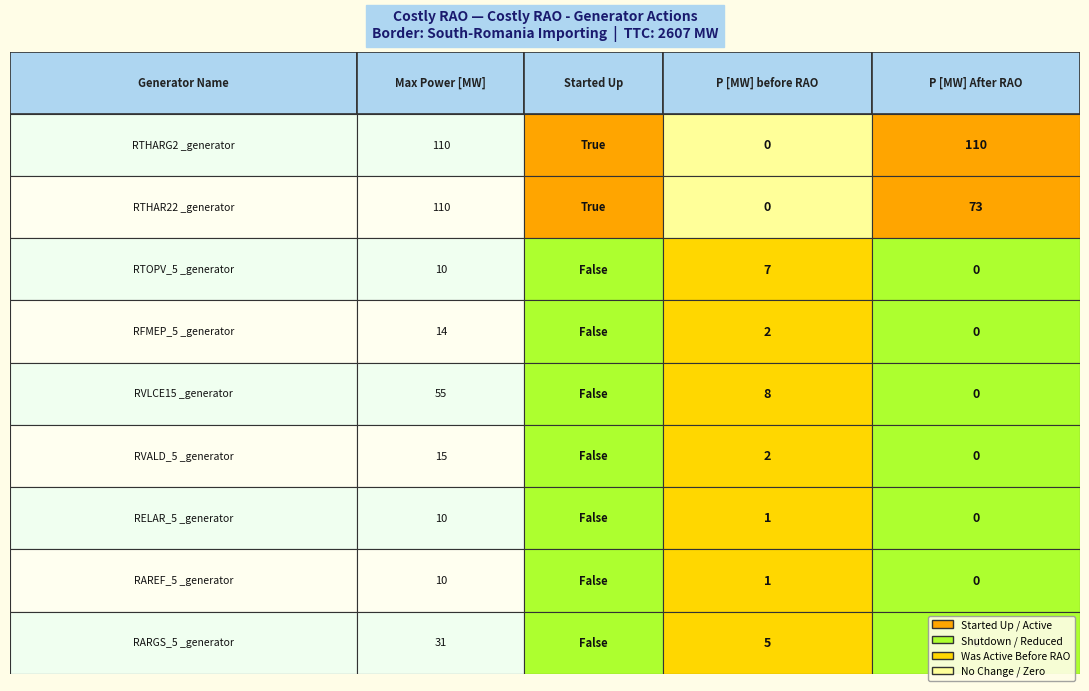

What is the spread (max minus min) of values at 0?

8